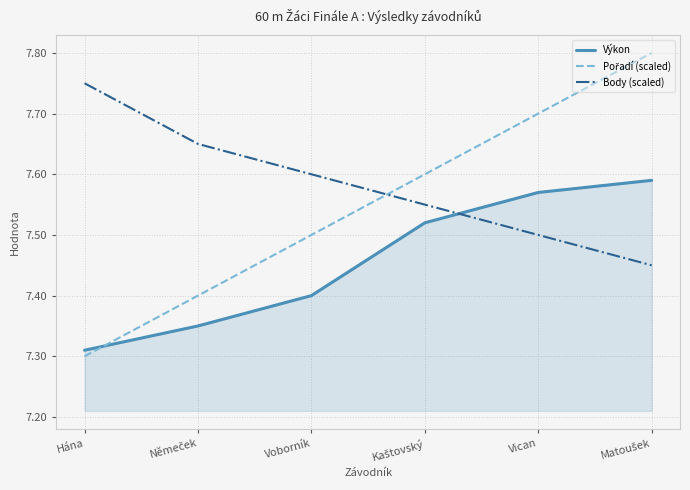

Which label corresponds to the smallest value in the chart?

Hána